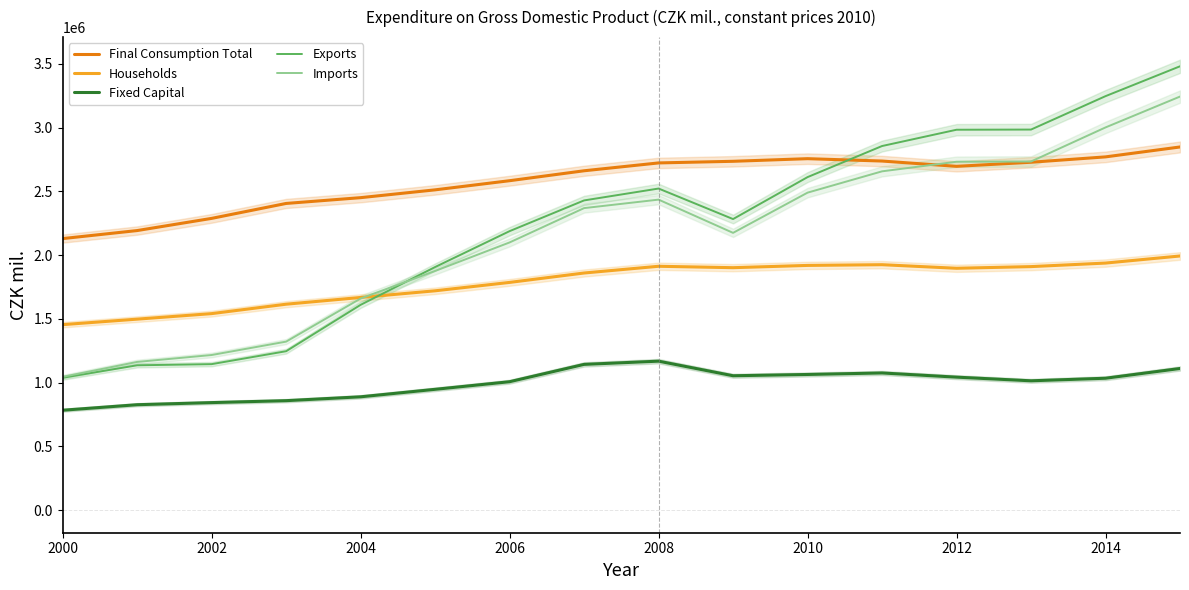

True or false: Fixed Capital has a value of 316713 at 2004.

False